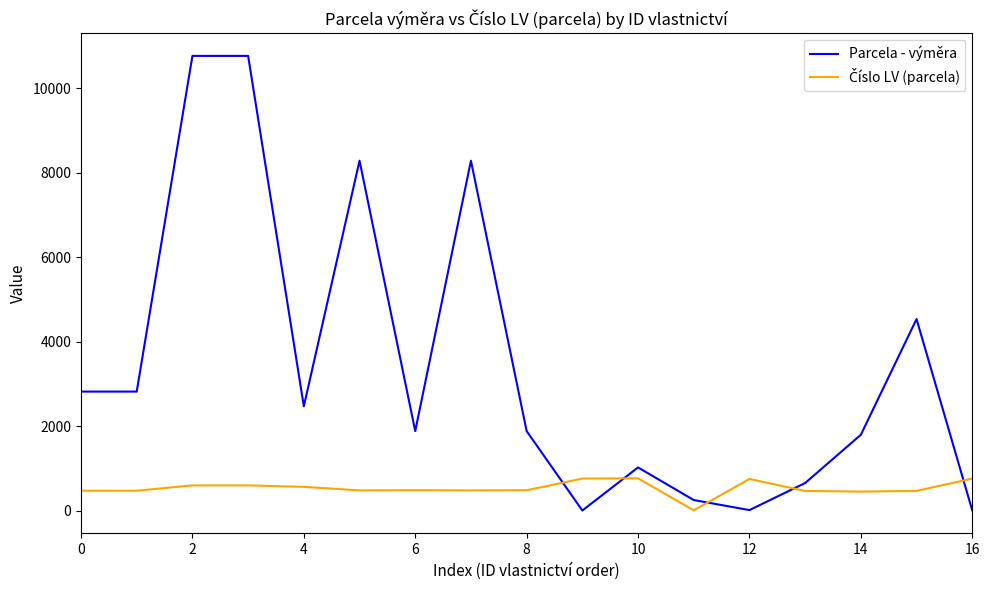

What is the difference between the maximum and minimum values in the Parcela - výměra series?

10765